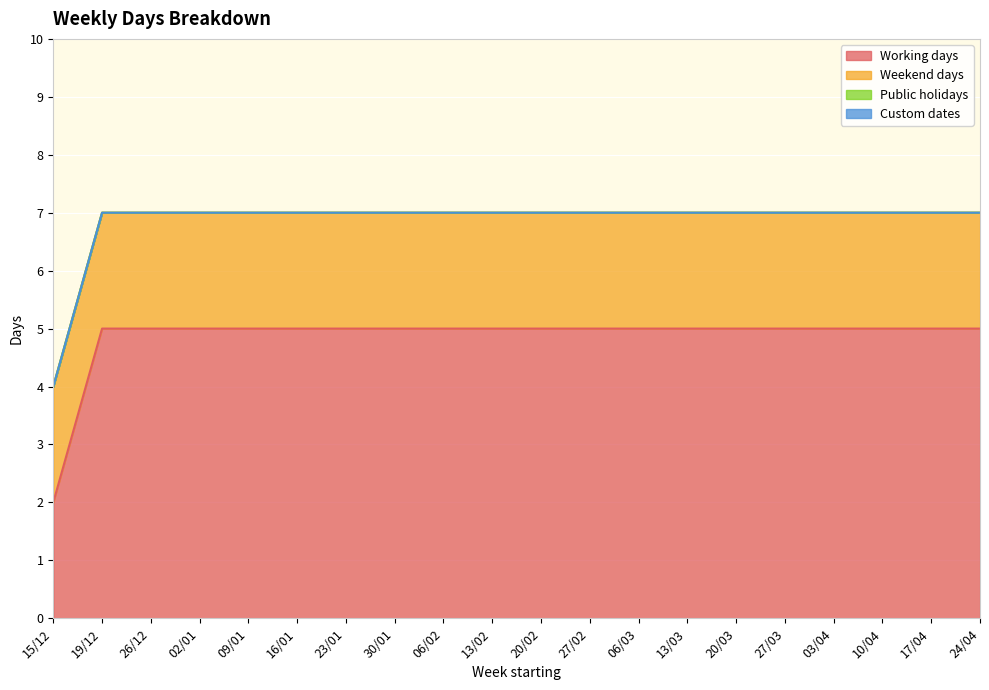

True or false: Weekend days has a value of 0 at 24/04.

False